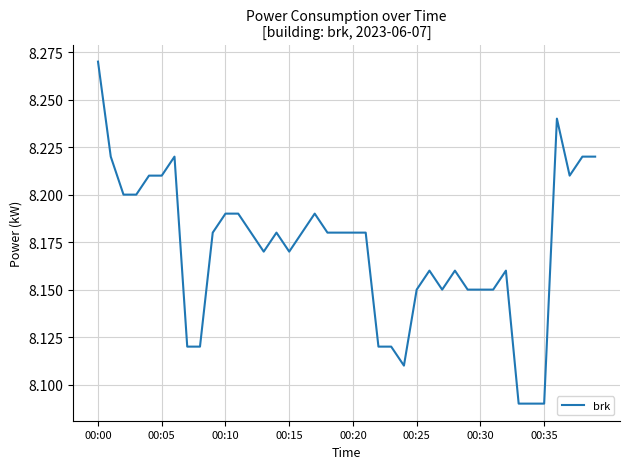

Does the chart have visible grid lines?

Yes